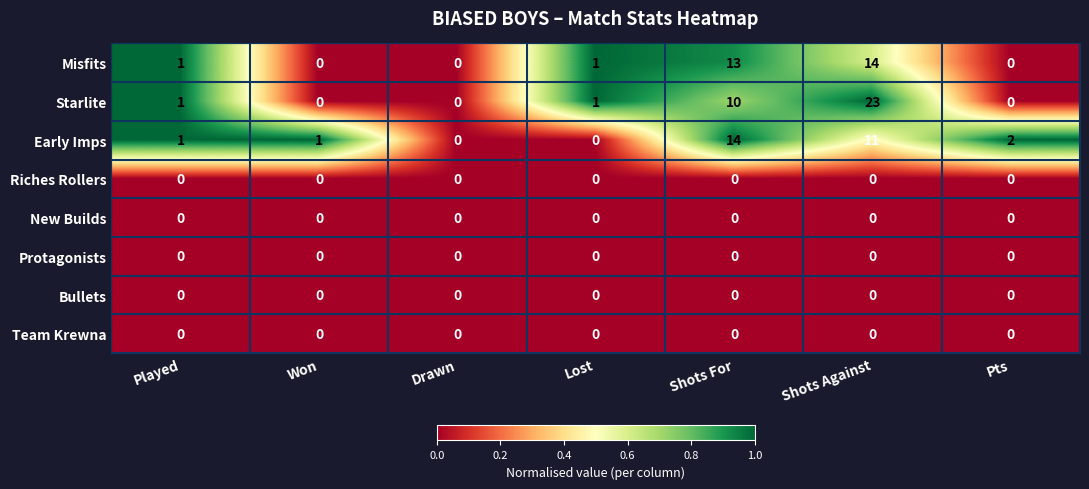

What is the average value of the Misfits series?

4